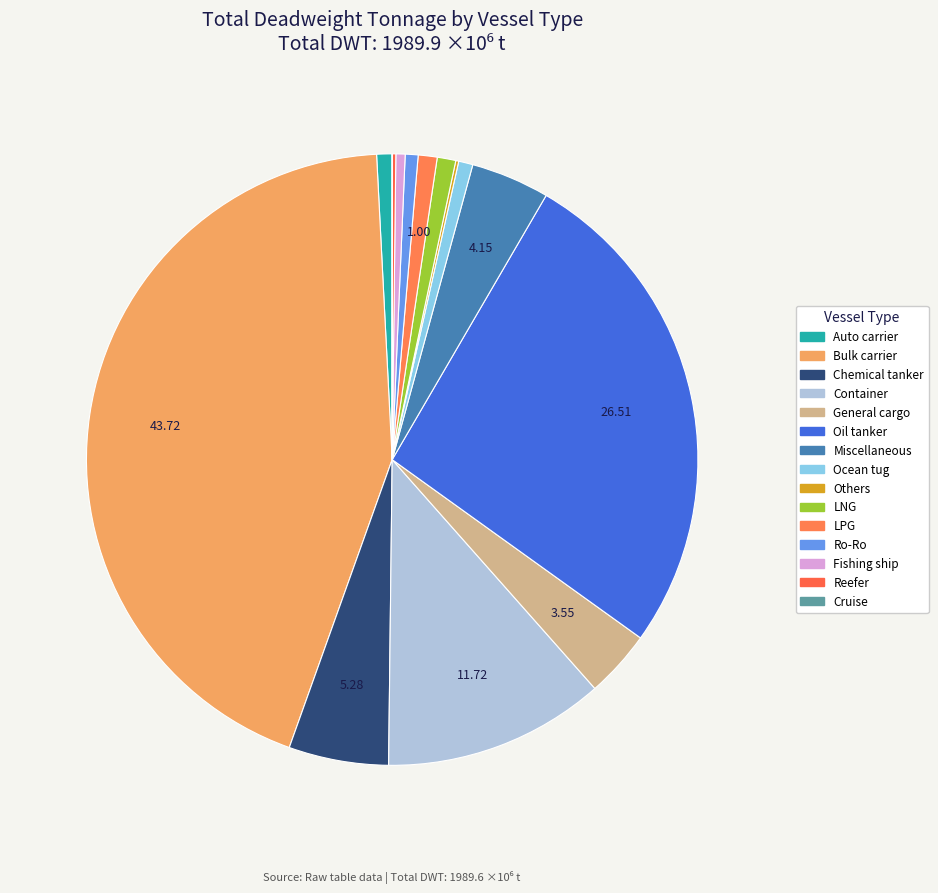

Does any single category account for the majority?

No